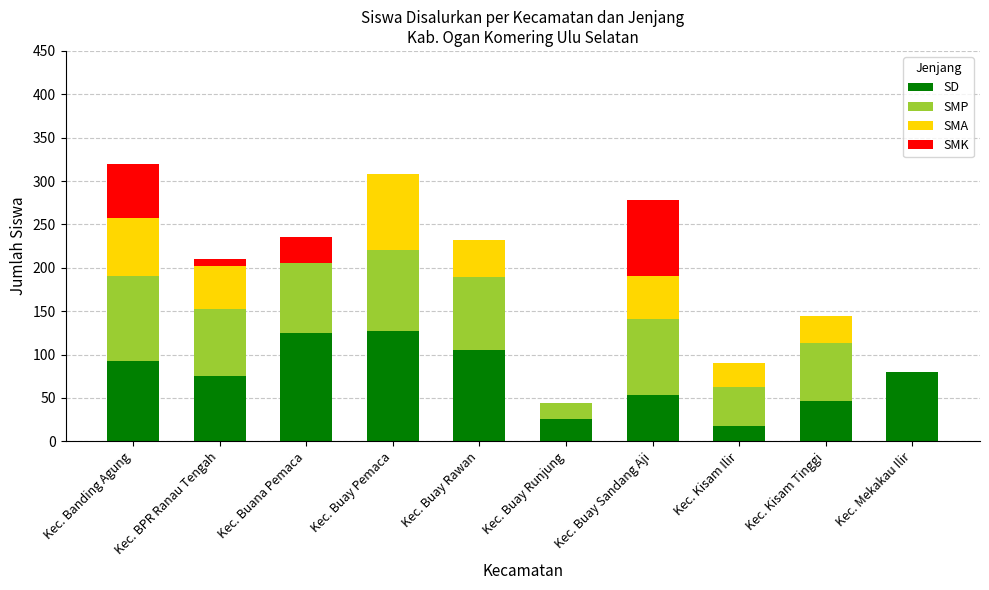

What is the total value across all series at Kec. Buana Pemaca?

236